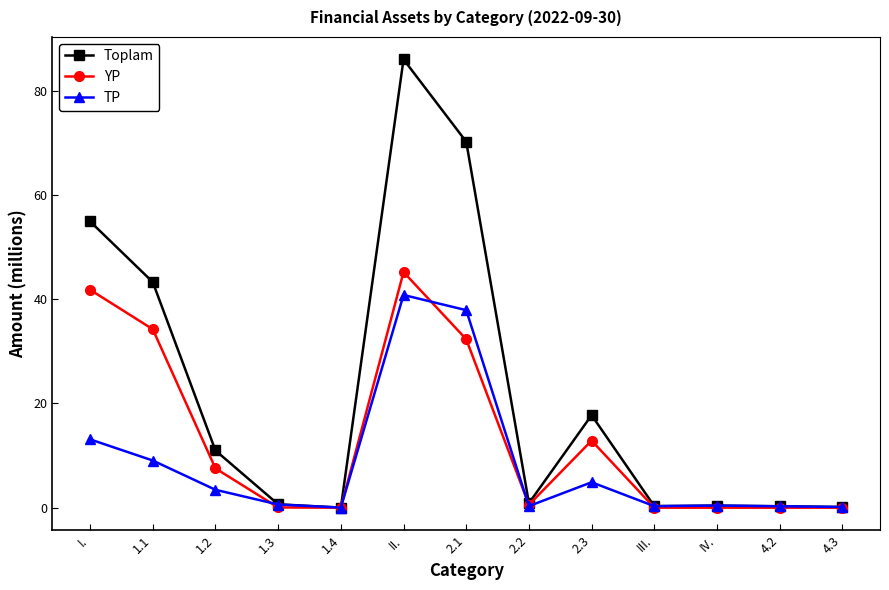

Which series has the largest range (max minus min)?

Toplam